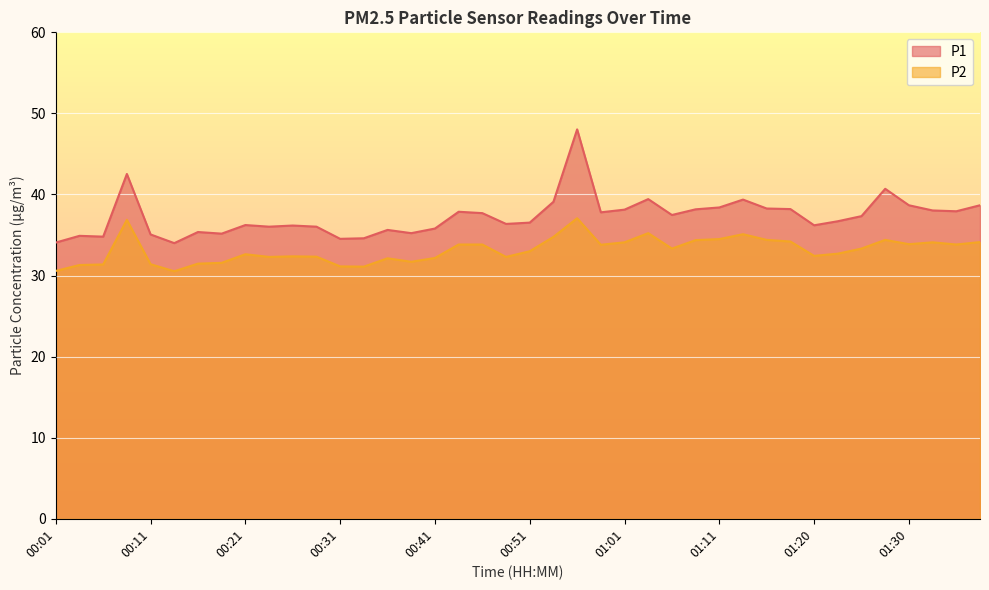

Reading left to right, what are all the values shown in this chart?

P1: 00:01=34.1	00:04=34.9	00:06=34.8	00:09=42.5	00:11=35.1	00:14=34.0	00:16=35.4	00:19=35.2	00:21=36.2	00:24=36.0	00:26=36.2	00:29=36.0	00:31=34.5	00:33=34.6	00:36=35.6	00:38=35.2	00:41=35.8	00:43=37.9	00:46=37.7	00:48=36.4	00:51=36.5	00:53=39.1	00:56=48.0	00:58=37.8	01:01=38.1	01:03=39.4	01:06=37.5	01:08=38.2	01:11=38.4	01:13=39.4	01:15=38.3	01:18=38.2	01:20=36.2	01:23=36.7	01:25=37.3	01:28=40.7	01:30=38.7	01:33=38.0	01:35=37.9	01:38=38.7
P2: 00:01=30.6	00:04=31.3	00:06=31.4	00:09=36.9	00:11=31.4	00:14=30.5	00:16=31.5	00:19=31.6	00:21=32.6	00:24=32.3	00:26=32.4	00:29=32.3	00:31=31.1	00:33=31.1	00:36=32.1	00:38=31.7	00:41=32.2	00:43=33.8	00:46=33.8	00:48=32.3	00:51=33.0	00:53=34.8	00:56=37.1	00:58=33.8	01:01=34.1	01:03=35.2	01:06=33.3	01:08=34.4	01:11=34.5	01:13=35.1	01:15=34.4	01:18=34.2	01:20=32.4	01:23=32.7	01:25=33.3	01:28=34.4	01:30=33.9	01:33=34.1	01:35=33.8	01:38=34.1